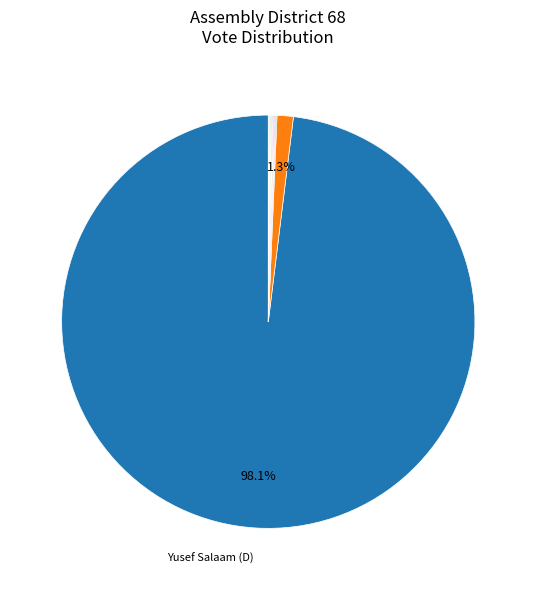

What is the majority slice?

Yusef Salaam (Democratic)